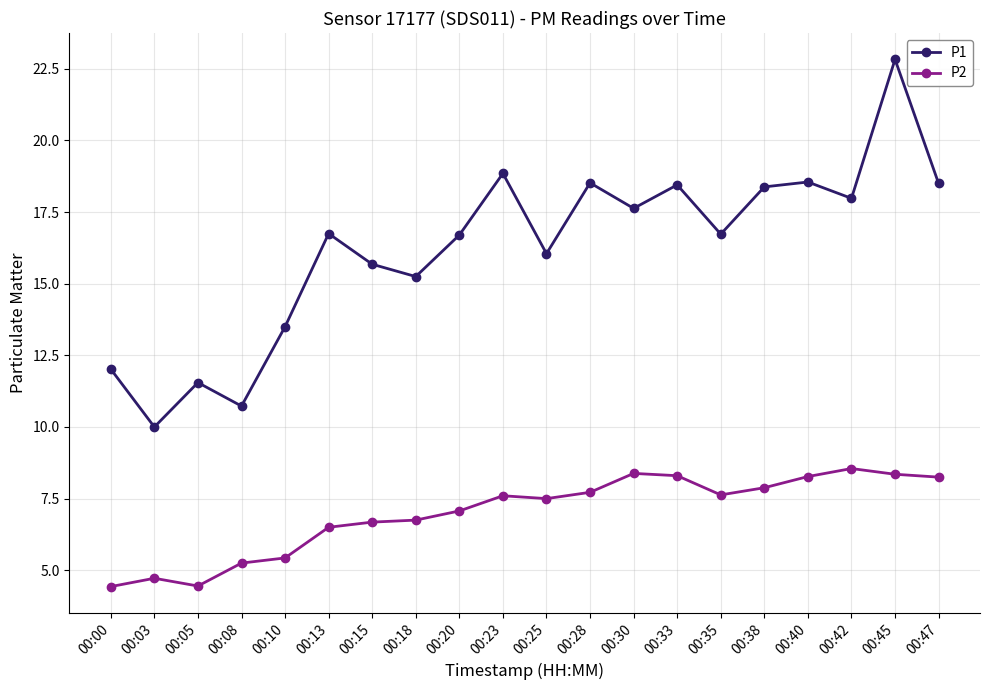

Which series has the largest total across all categories?

P1